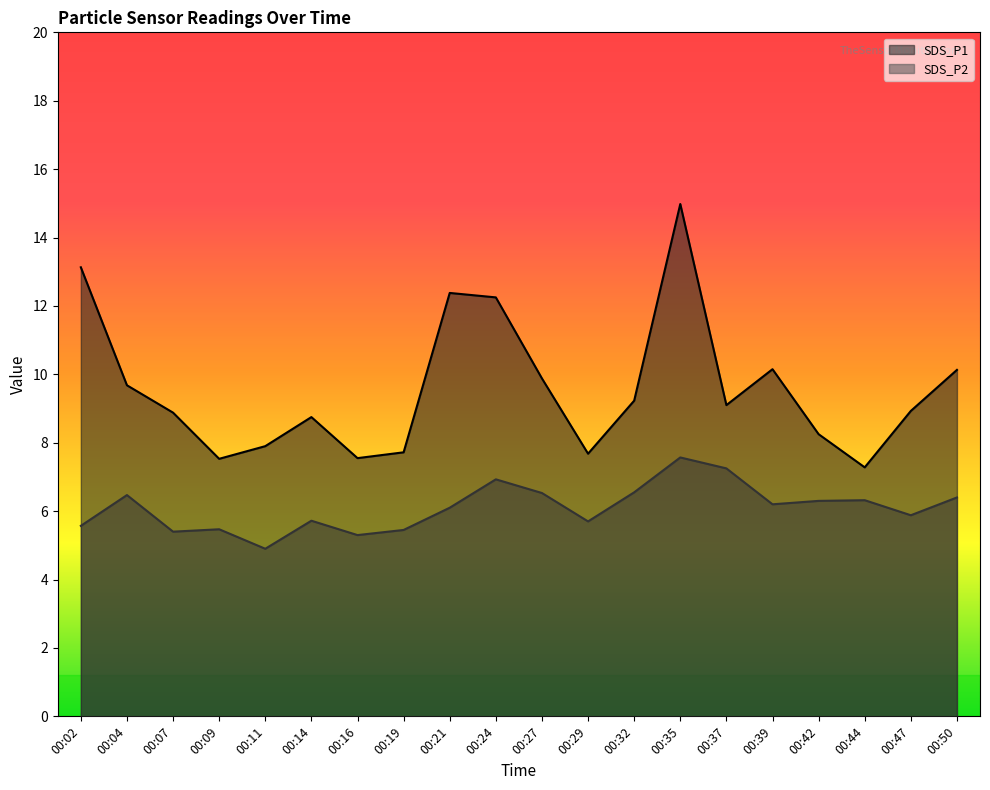

What is the value of the SDS_P2 point at the 11th from the left?

6.5